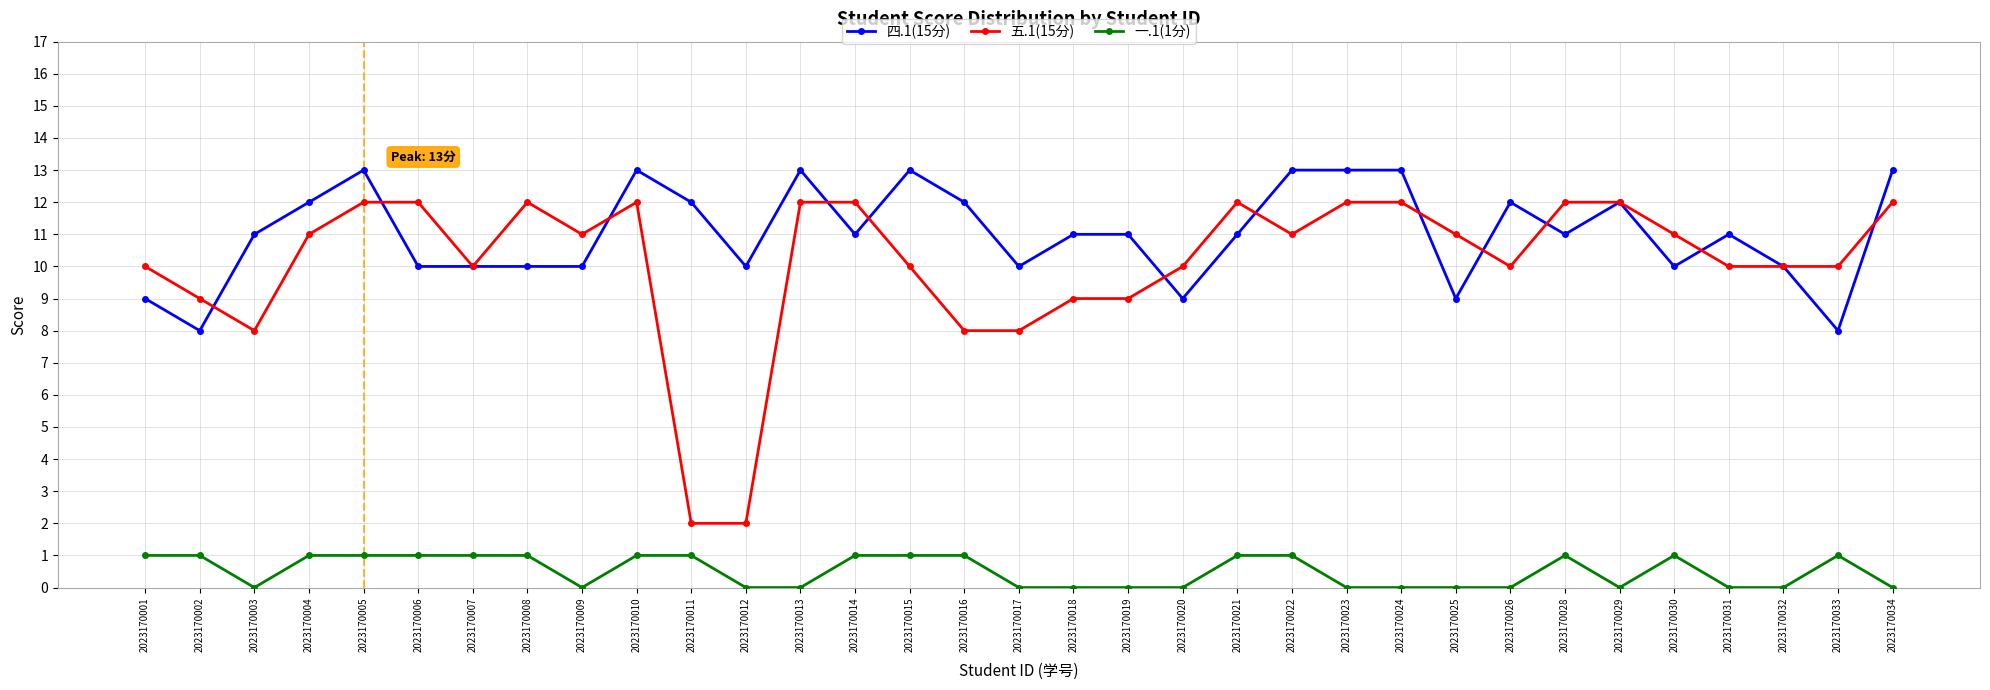

How many lines are shown in the chart?

3